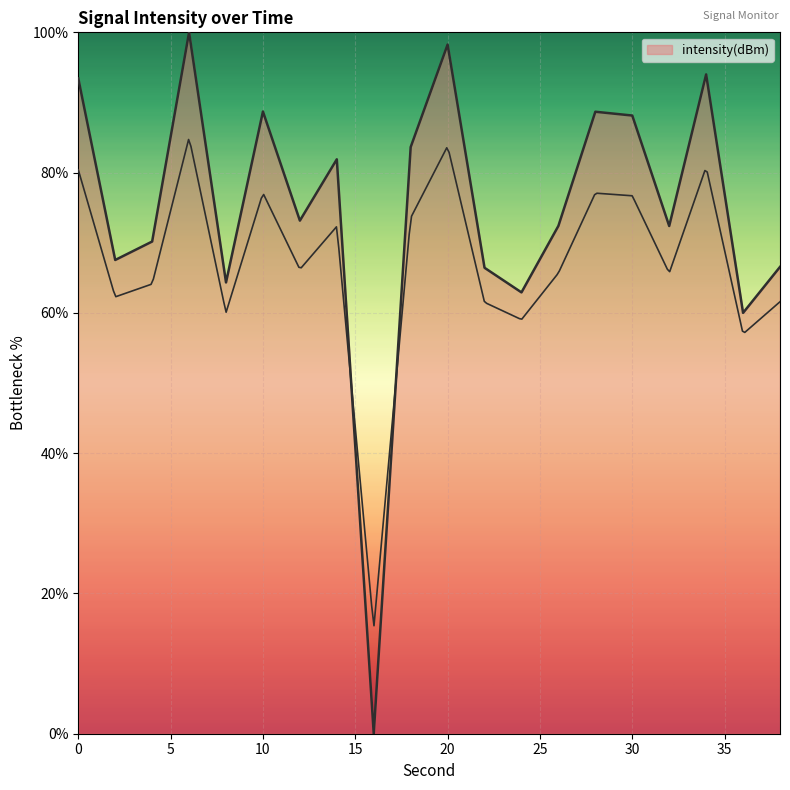

What is the average value?

74.6